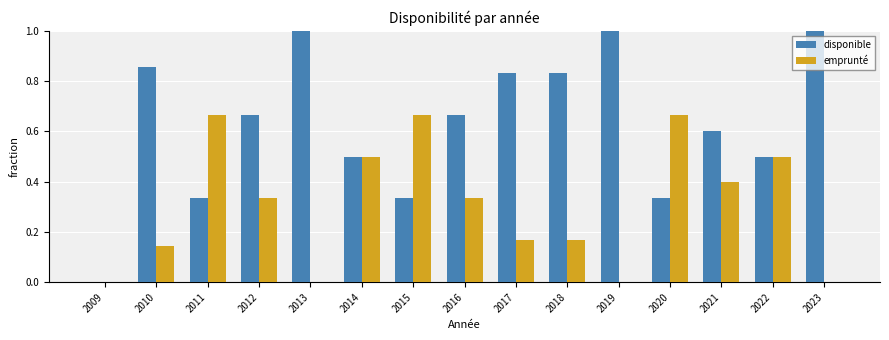

What is the maximum value shown in the chart?

1.0